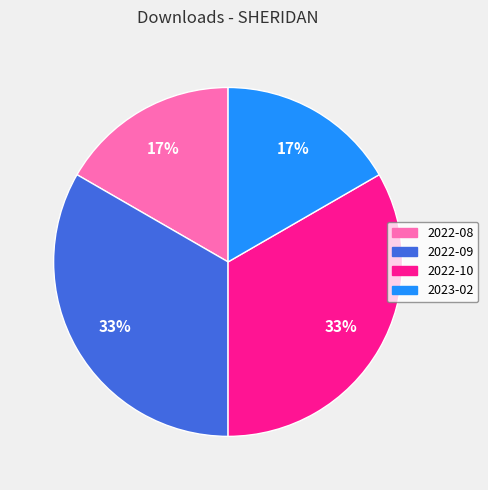

The 2022-10 slice represents 33% of the pie. True or false?

True